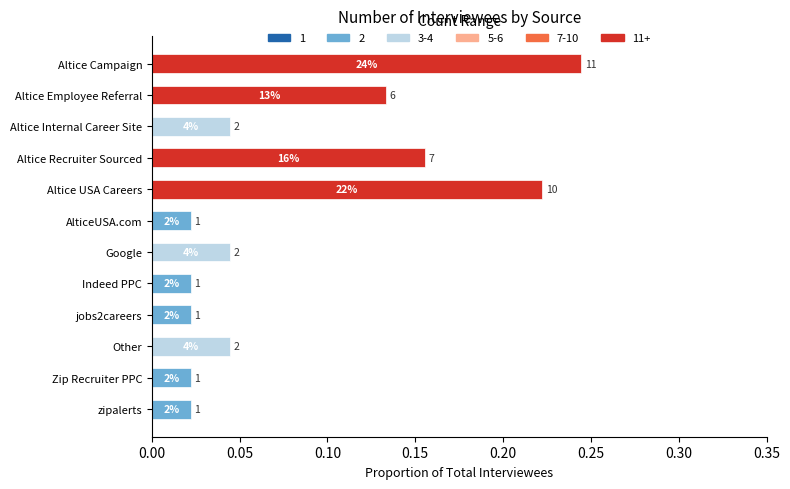

How many bars are there in total?

12